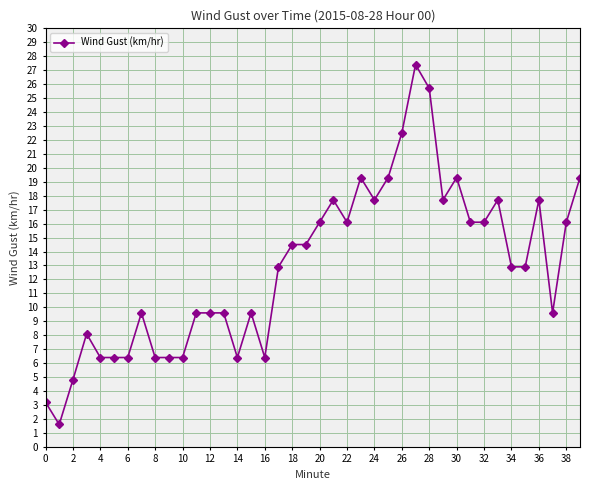

True or false: there are more than 1 points higher than both neighbors.

True